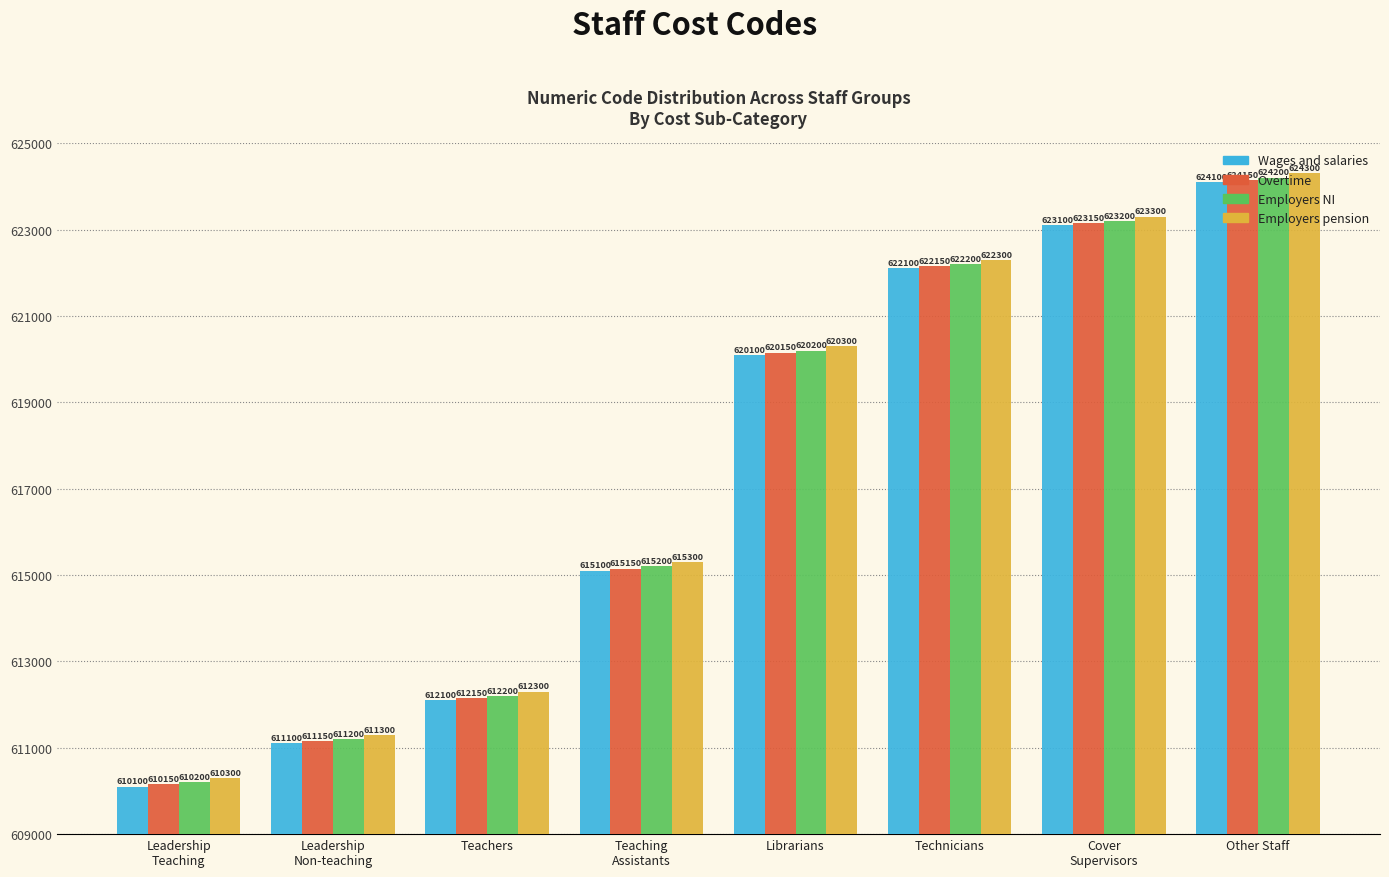

Is it true that Employers pension equals 620300 at Librarians?

True